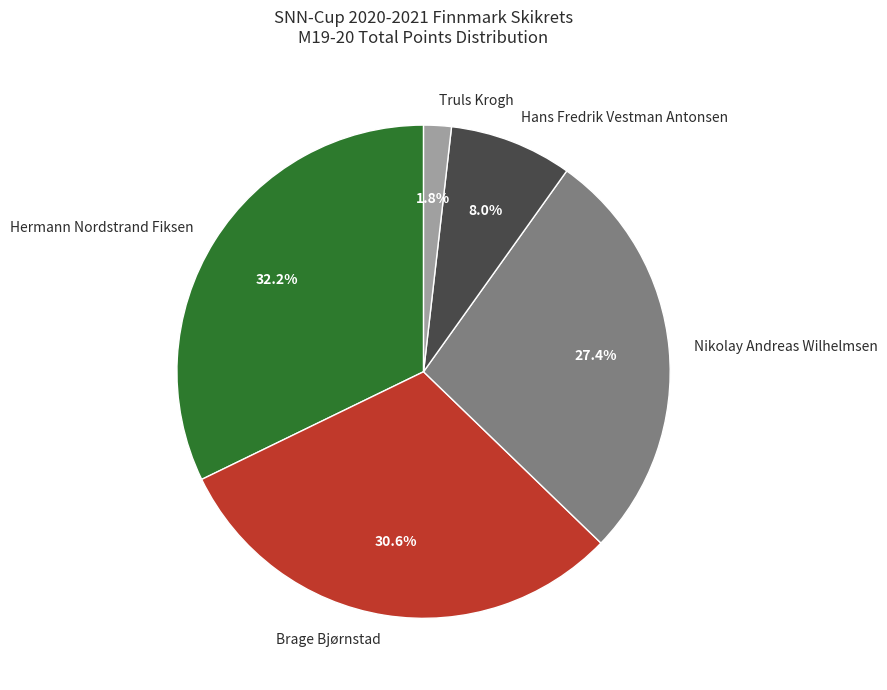

What percentage is the Truls Krogh slice, to the nearest percent?

2%